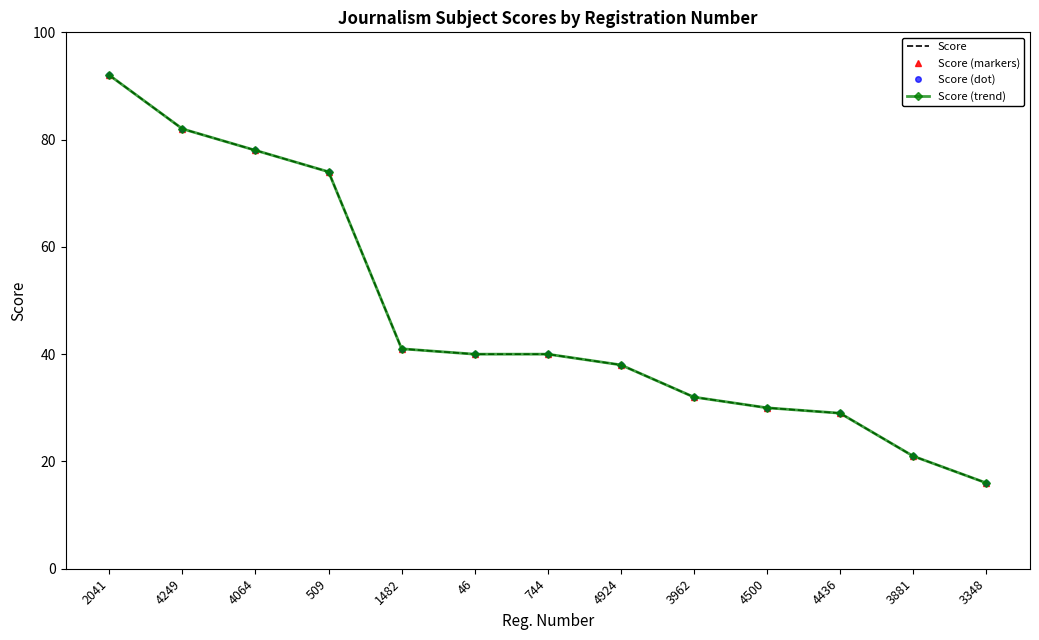

What position from the left is 46?

6